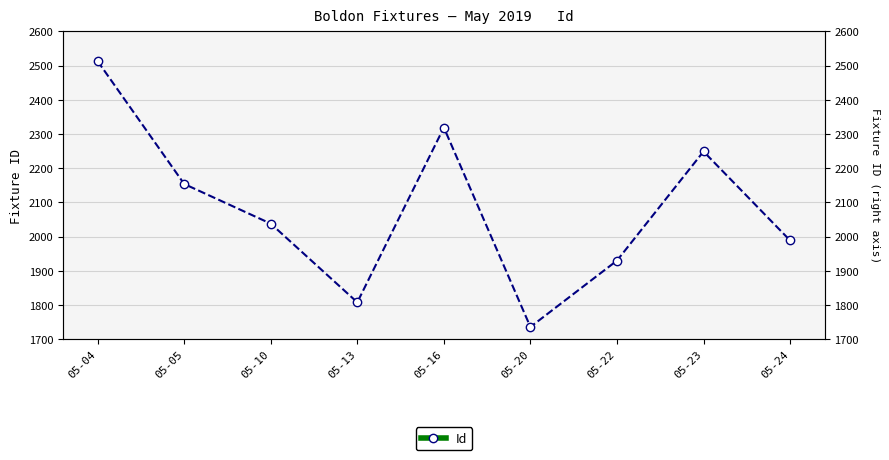

Count the number of data series in this chart.

1